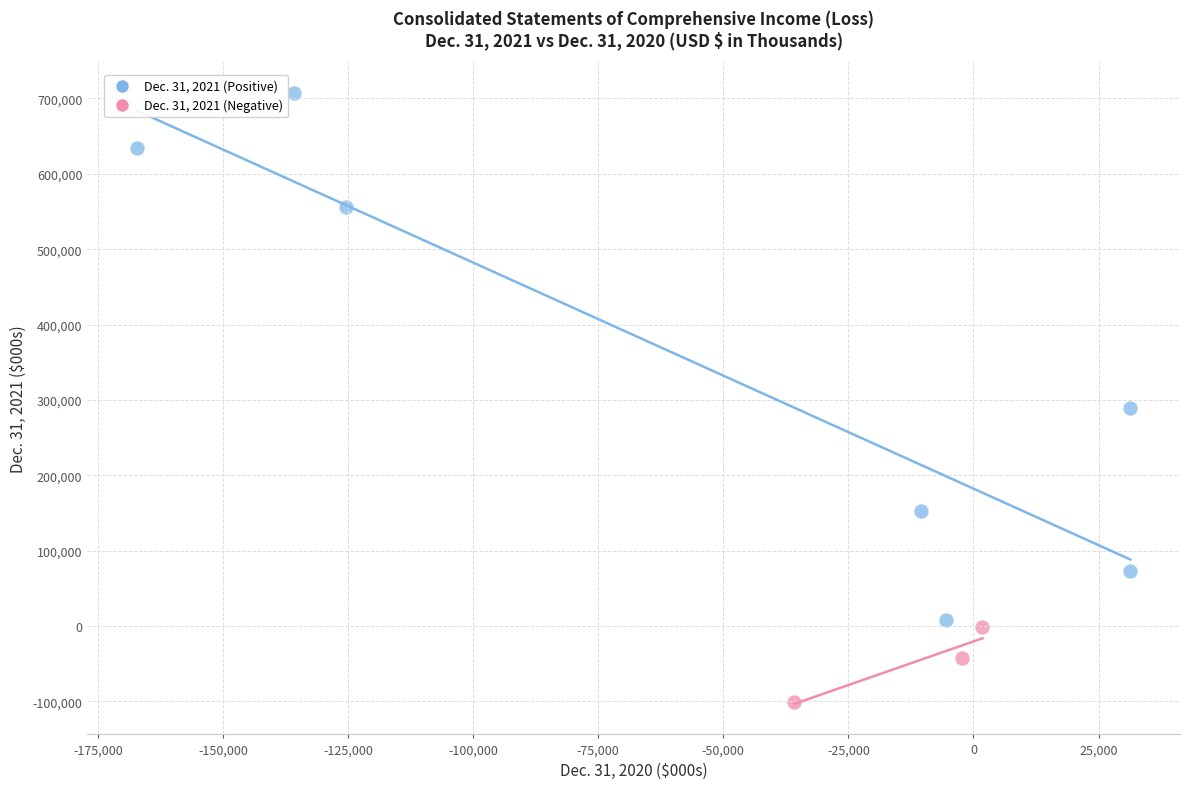

Which series reaches the maximum Y coordinate?

Dec. 31, 2021 (Positive)